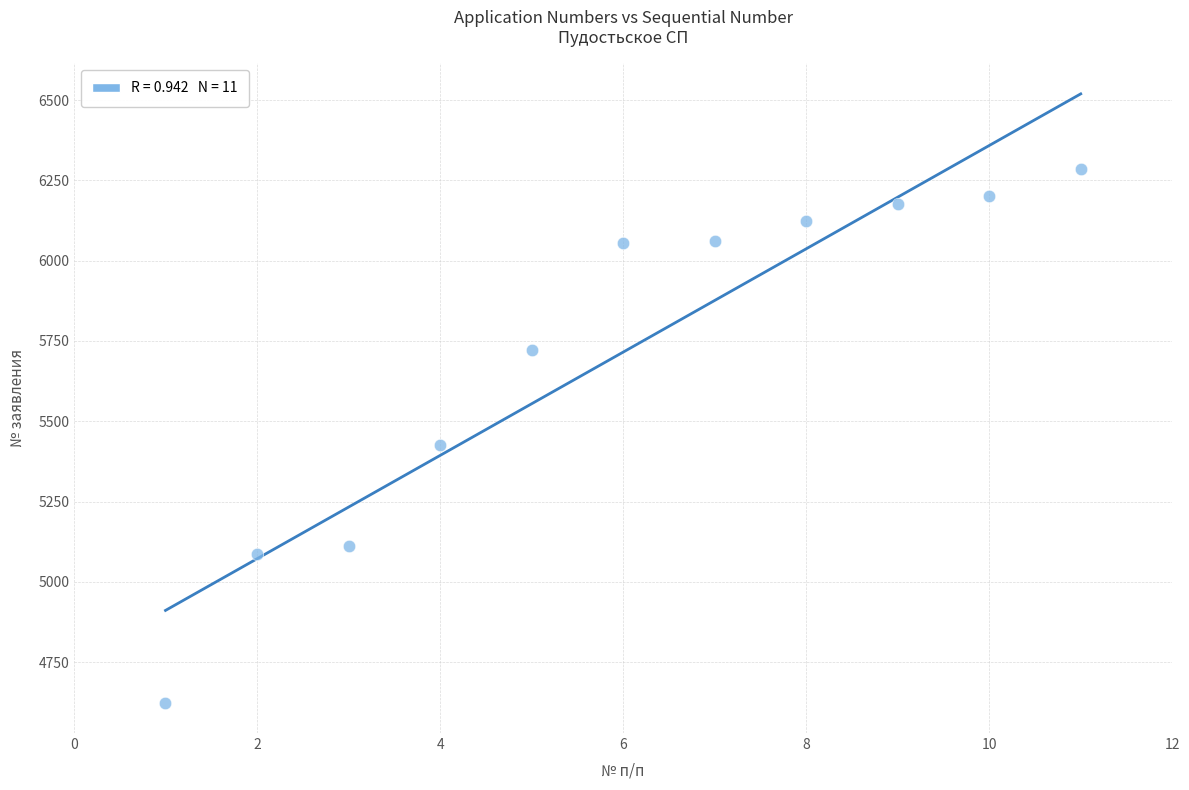

What Y value in the scatter plot is closest to 5454?

5425